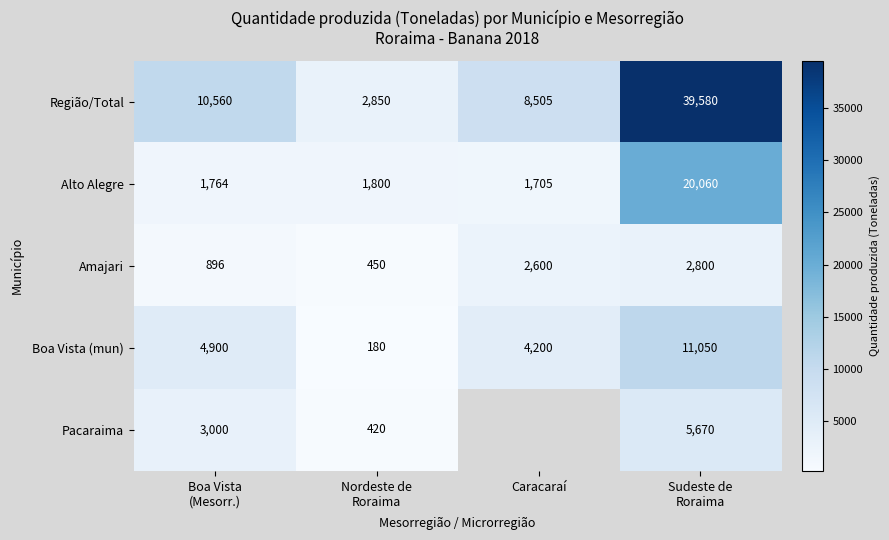

Count the number of data series in this chart.

5